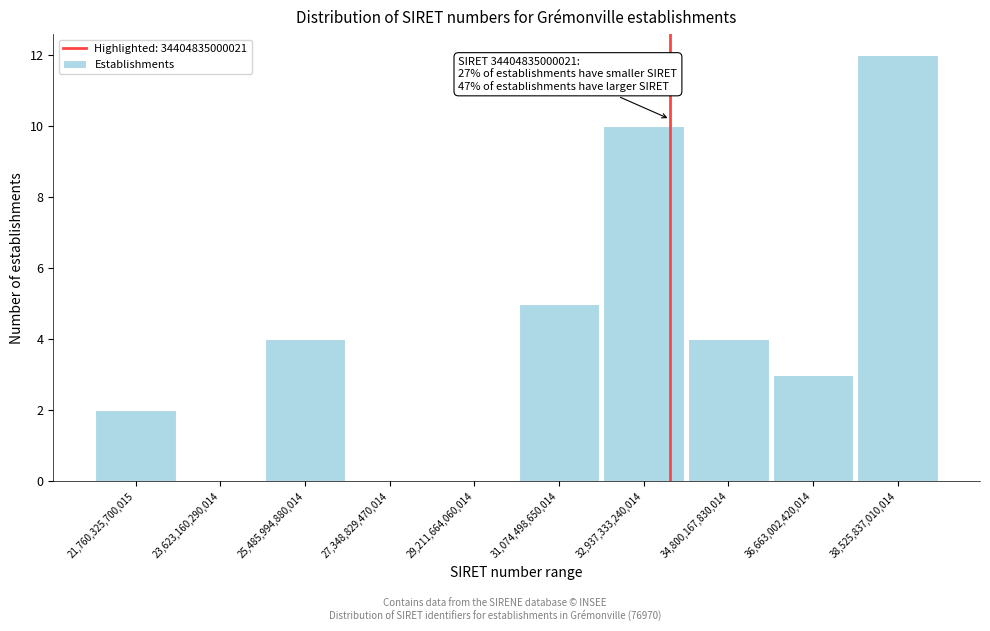

Reading right to left, transcribe all the data shown in this chart.

38,525,837,010,014=12	36,663,002,420,014=3	34,800,167,830,014=4	32,937,333,240,014=10	31,074,498,650,014=5	29,211,664,060,014=0	27,348,829,470,014=0	25,485,994,880,014=4	23,623,160,290,014=0	21,760,325,700,015=2